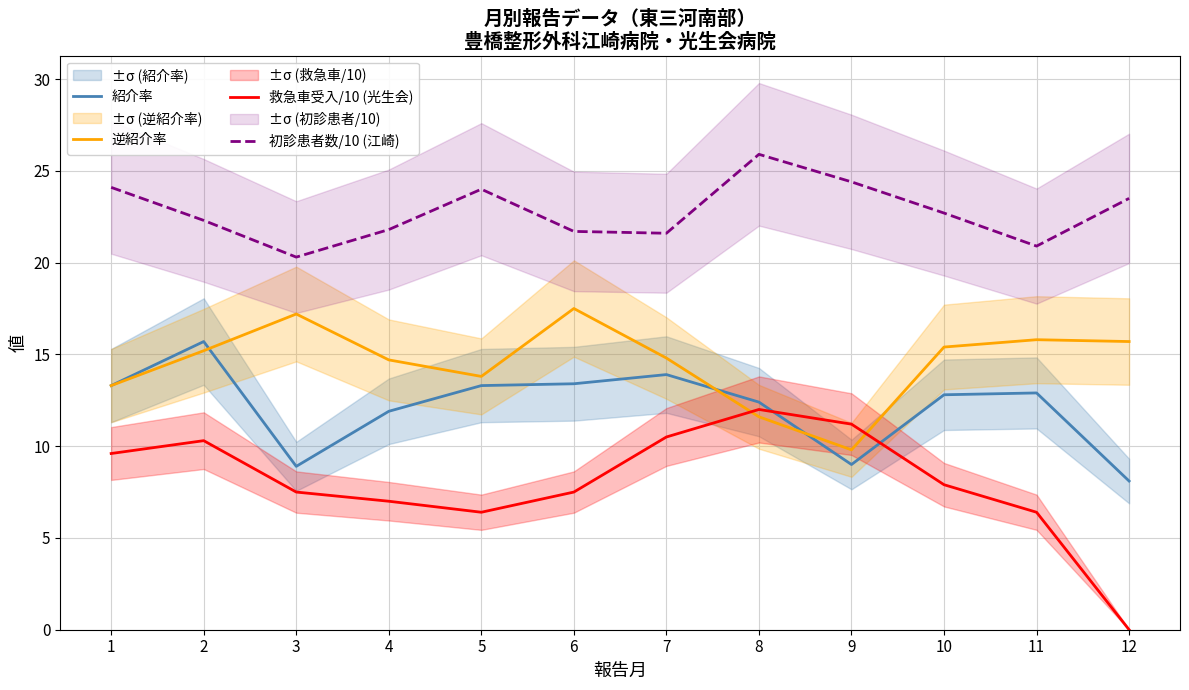

Reading left to right, transcribe all the data shown in this chart.

紹介率: 1=13.3	2=15.7	3=8.9	4=11.9	5=13.3	6=13.4	7=13.9	8=12.4	9=9.0	10=12.8	11=12.9	12=8.1
逆紹介率: 1=13.3	2=15.2	3=17.2	4=14.7	5=13.8	6=17.5	7=14.8	8=11.6	9=9.8	10=15.4	11=15.8	12=15.7
救急車受入/10 (光生会): 1=9.6	2=10.3	3=7.5	4=7.0	5=6.4	6=7.5	7=10.5	8=12.0	9=11.2	10=7.9	11=6.4	12=0.0
初診患者数/10 (江崎): 1=24.1	2=22.3	3=20.3	4=21.8	5=24.0	6=21.7	7=21.6	8=25.9	9=24.4	10=22.7	11=20.9	12=23.5